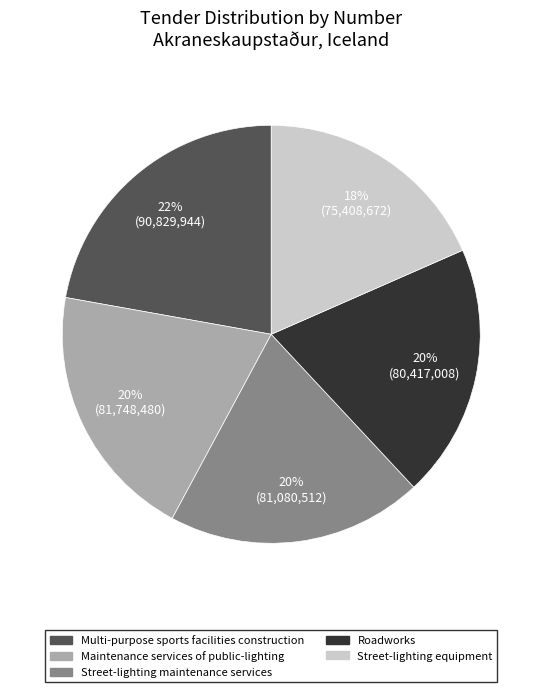

How many slices are in this pie chart?

5